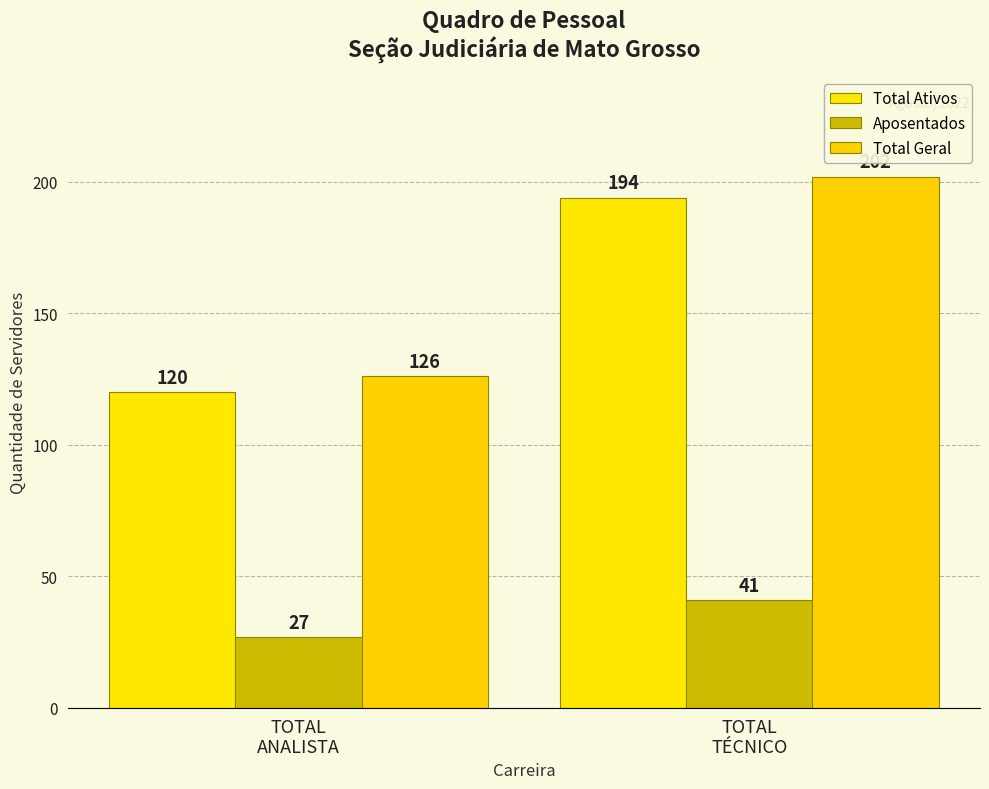

What is the sum of the Total Ativos values at TOTAL
TÉCNICO and TOTAL
ANALISTA?

314